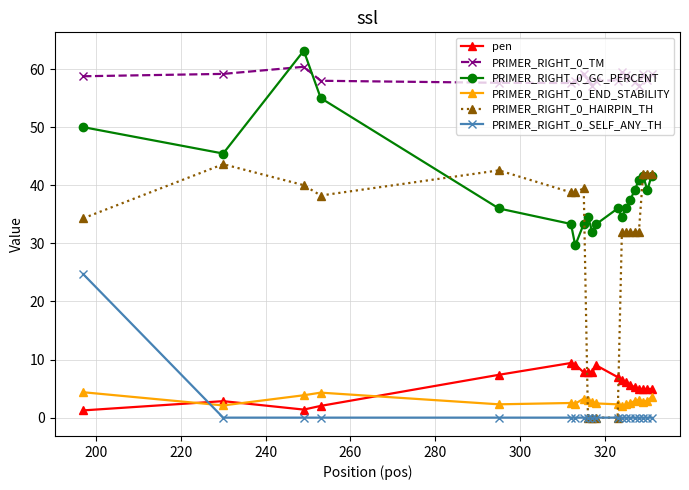

True or false: PRIMER_RIGHT_0_GC_PERCENT and pen cross at least once.

False